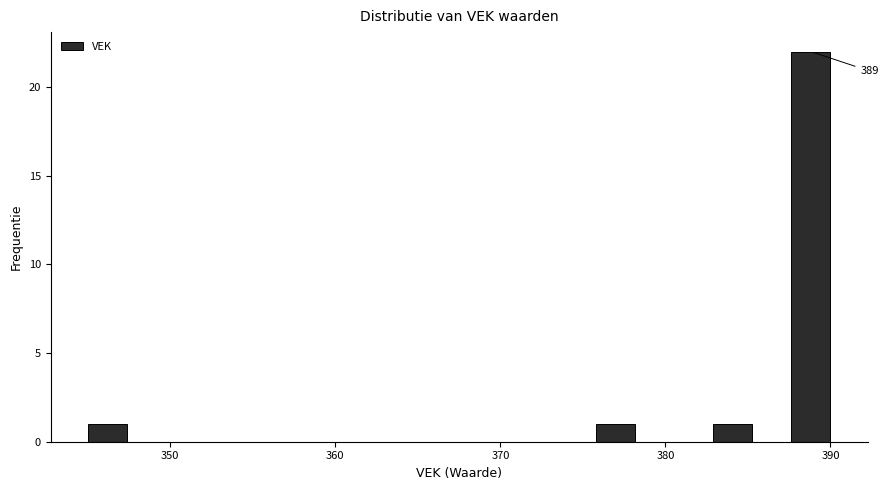

Read against the x-axis, roughly where is the centre of the tallest bar?

389